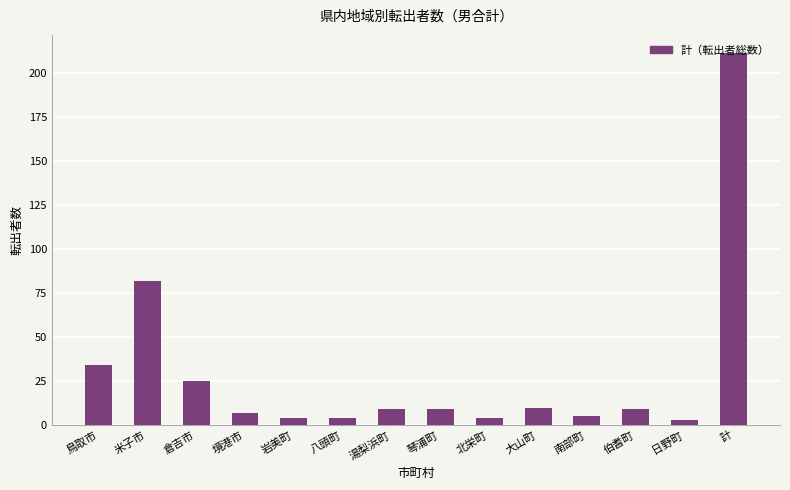

What is the ratio of the value at 八頭町 to the value at 日野町?

1.3